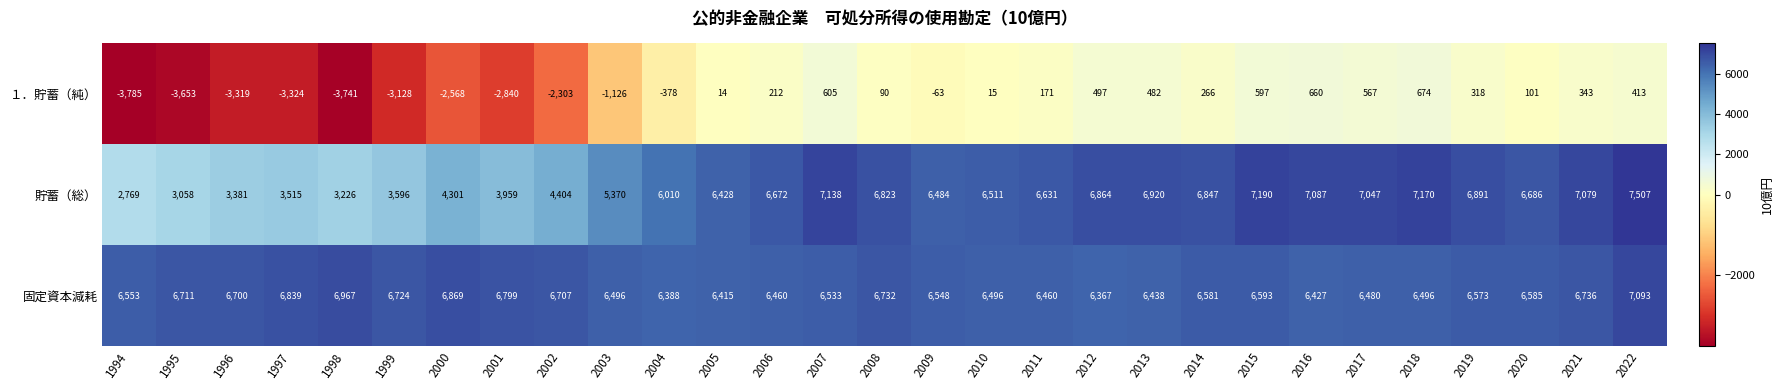

What is the average value of the １．貯蓄（純） series?

-835